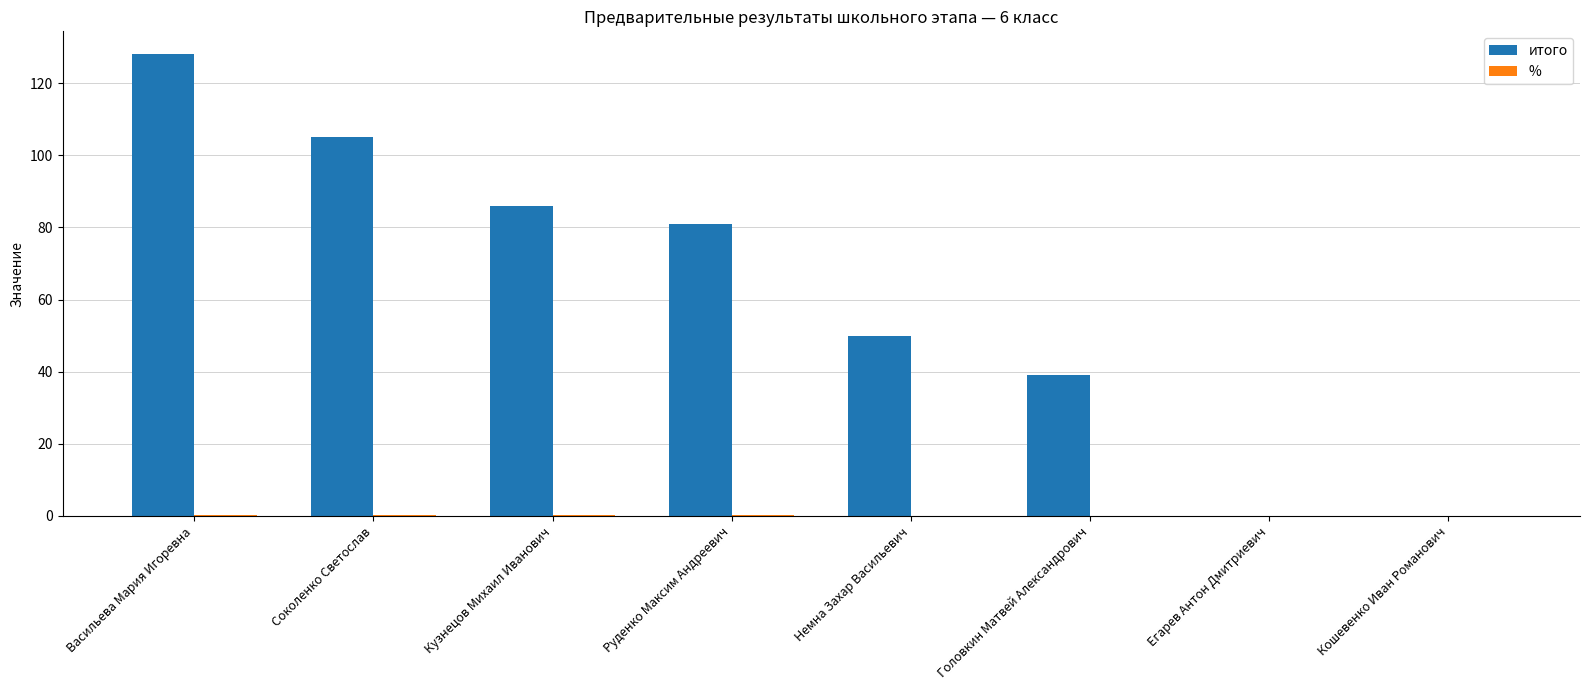

Which series changed the most between Немна Захар Васильевич and Егарев Антон Дмитриевич?

итого